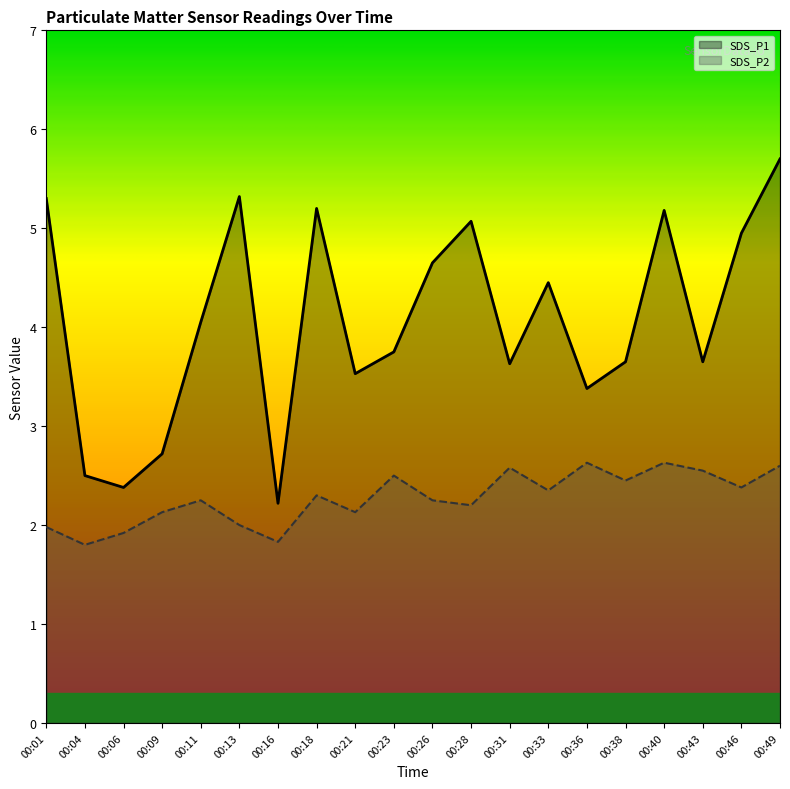

True or false: SDS_P1 has a value of 1.5 at 00:21.

False